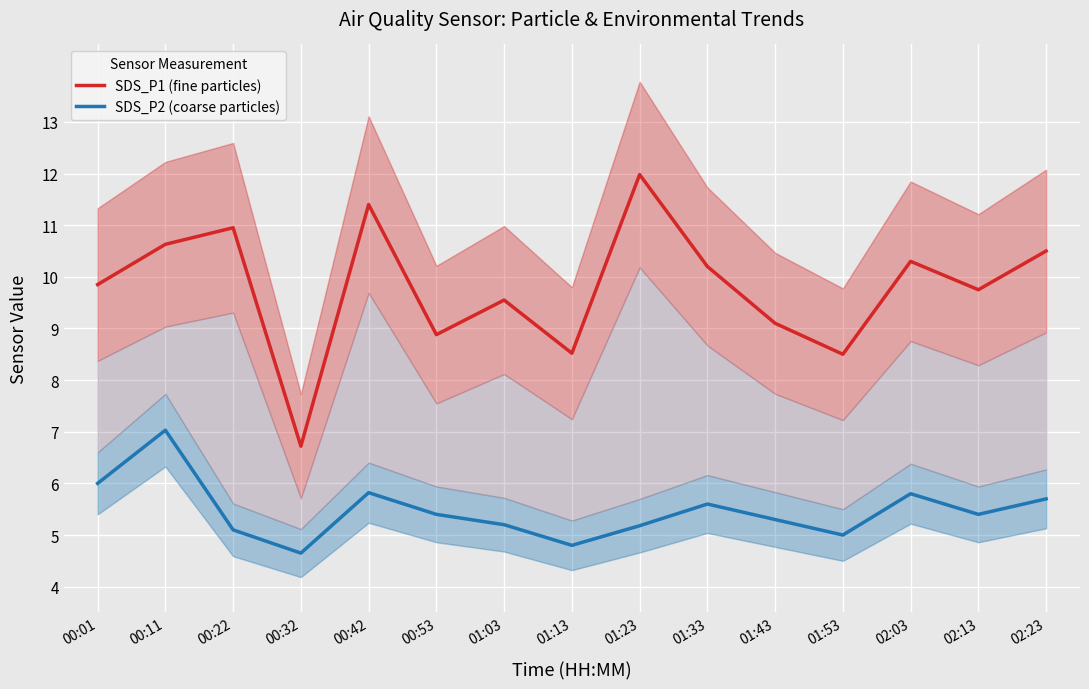

Which series has the widest spread of values?

SDS_P1 (fine particles)